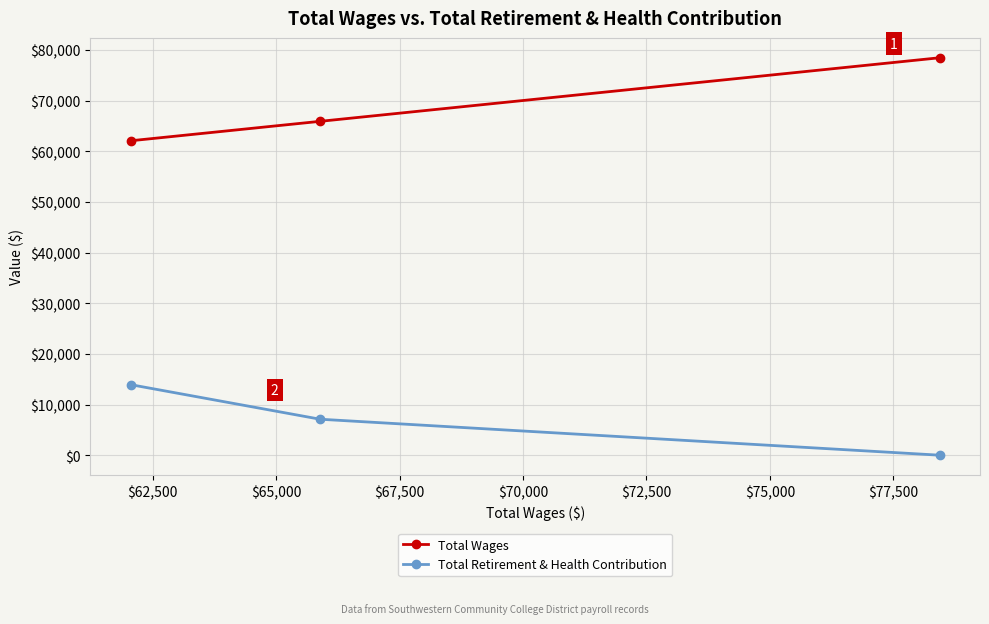

List the series in order of their overall mean, lowest first.

Total Retirement & Health Contribution, Total Wages